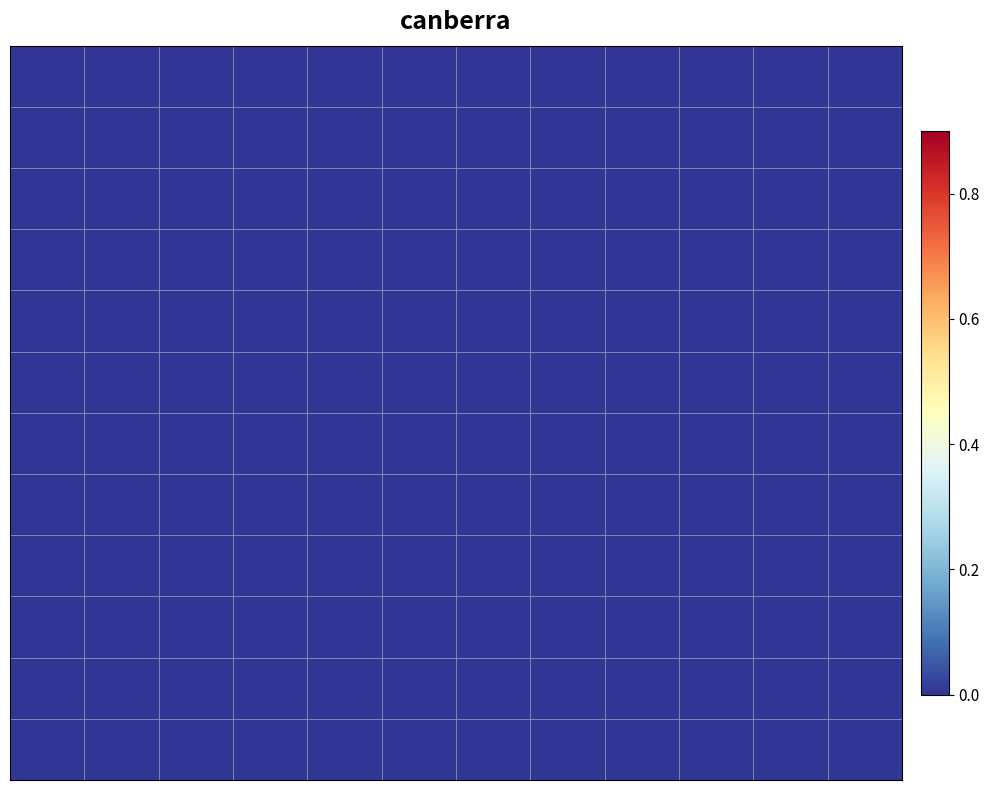

Count the number of categories in the chart.

12